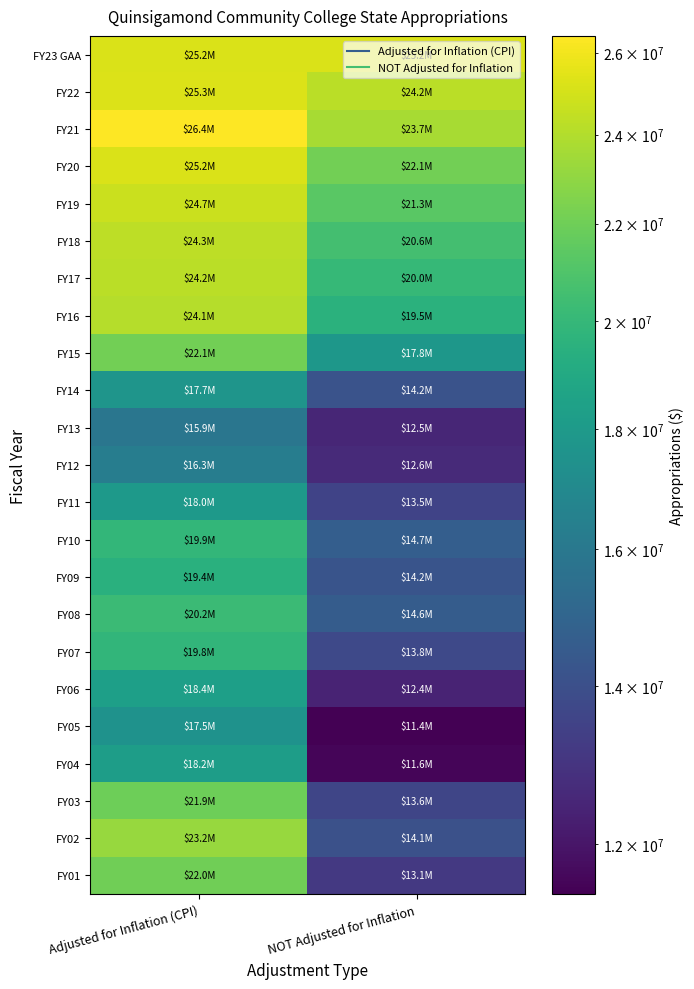

Reading left to right, list all the values displayed in this chart.

FY23 GAA: Adjusted for Inflation (CPI)=25189925	NOT Adjusted for Inflation=25189925
FY22: Adjusted for Inflation (CPI)=25262643	NOT Adjusted for Inflation=24215048
FY21: Adjusted for Inflation (CPI)=26430141	NOT Adjusted for Inflation=23674945
FY20: Adjusted for Inflation (CPI)=25221931	NOT Adjusted for Inflation=22087112
FY19: Adjusted for Inflation (CPI)=24724957	NOT Adjusted for Inflation=21315027
FY18: Adjusted for Inflation (CPI)=24334066	NOT Adjusted for Inflation=20551973
FY17: Adjusted for Inflation (CPI)=24234387	NOT Adjusted for Inflation=20019024
FY16: Adjusted for Inflation (CPI)=24072021	NOT Adjusted for Inflation=19521716
FY15: Adjusted for Inflation (CPI)=22087507	NOT Adjusted for Inflation=17794103
FY14: Adjusted for Inflation (CPI)=17693746	NOT Adjusted for Inflation=14153139
FY13: Adjusted for Inflation (CPI)=15868563	NOT Adjusted for Inflation=12498710
FY12: Adjusted for Inflation (CPI)=16279836	NOT Adjusted for Inflation=12610114
FY11: Adjusted for Inflation (CPI)=17997311	NOT Adjusted for Inflation=13542717
FY10: Adjusted for Inflation (CPI)=19906235	NOT Adjusted for Inflation=14687786
FY09: Adjusted for Inflation (CPI)=19442245	NOT Adjusted for Inflation=14205612
FY08: Adjusted for Inflation (CPI)=20242404	NOT Adjusted for Inflation=14585979
FY07: Adjusted for Inflation (CPI)=19814168	NOT Adjusted for Inflation=13766700
FY06: Adjusted for Inflation (CPI)=18364481	NOT Adjusted for Inflation=12436264
FY05: Adjusted for Inflation (CPI)=17508037	NOT Adjusted for Inflation=11424706
FY04: Adjusted for Inflation (CPI)=18246663	NOT Adjusted for Inflation=11559383
FY03: Adjusted for Inflation (CPI)=21935902	NOT Adjusted for Inflation=13596625
FY02: Adjusted for Inflation (CPI)=23207610	NOT Adjusted for Inflation=14074806
FY01: Adjusted for Inflation (CPI)=22014199	NOT Adjusted for Inflation=13118733